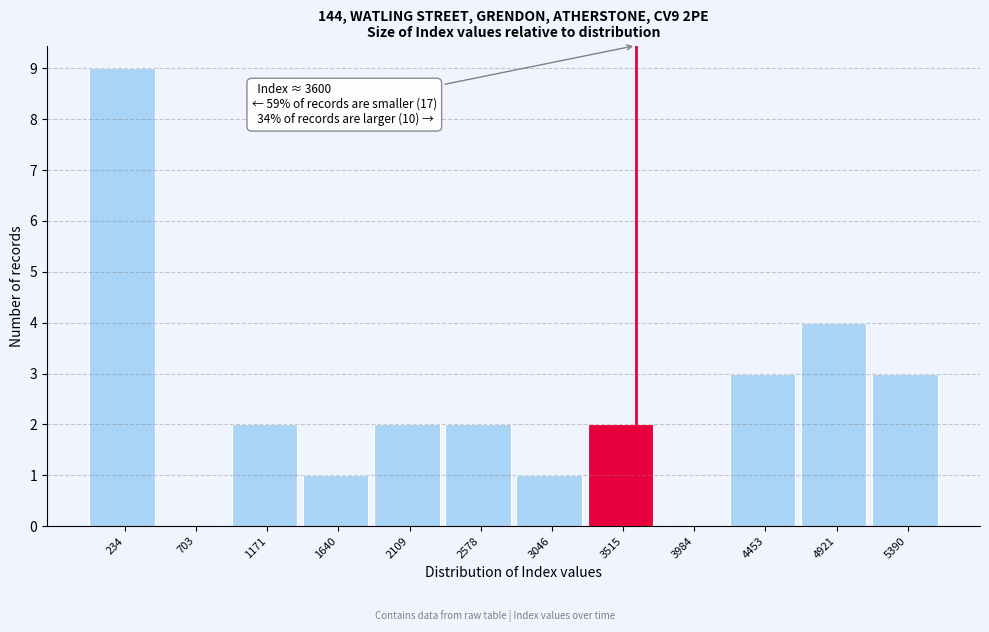

Which range on the x-axis has the tallest bar?

0 to 450